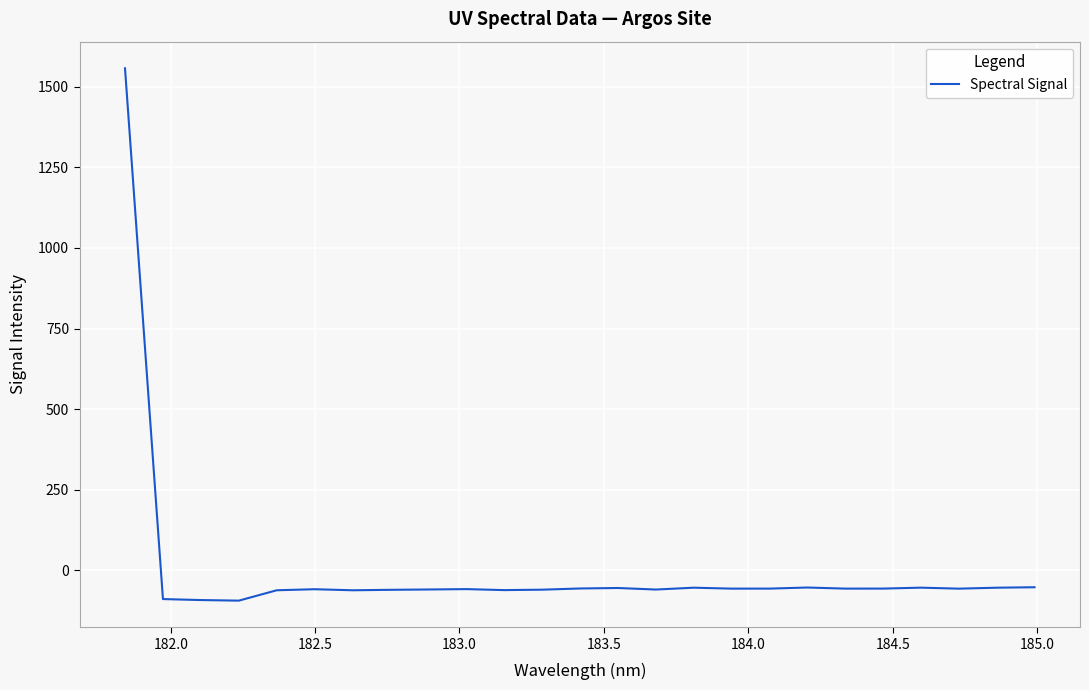

What is the difference between the maximum and minimum values?

1650.4